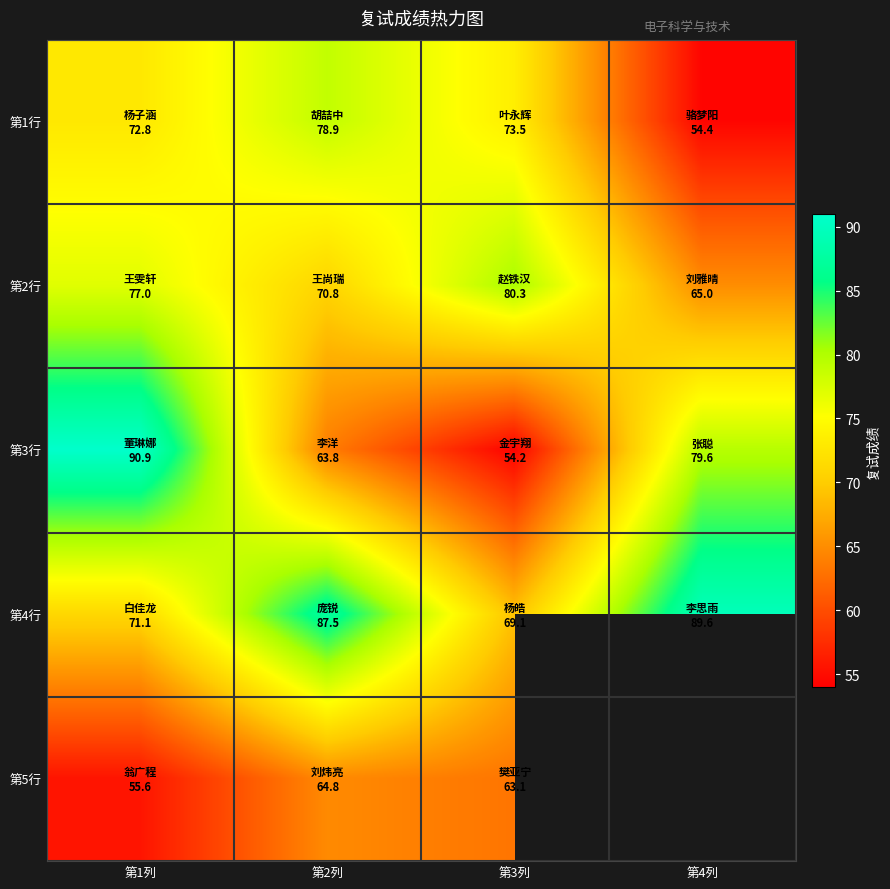

Between 第3列 and 第1列, which is larger?

第3列